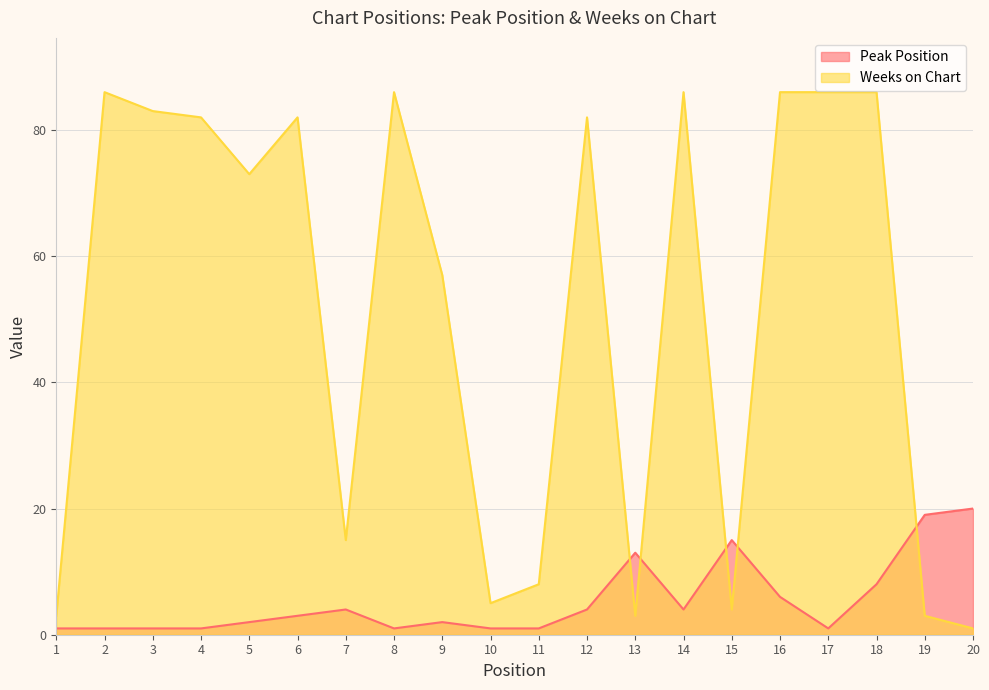

Reading right to left, extract all data points from this chart.

Peak Position: 20=20	19=19	18=8	17=1	16=6	15=15	14=4	13=13	12=4	11=1	10=1	9=2	8=1	7=4	6=3	5=2	4=1	3=1	2=1	1=1
Weeks on Chart: 20=1	19=3	18=86	17=86	16=86	15=4	14=86	13=3	12=82	11=8	10=5	9=57	8=86	7=15	6=82	5=73	4=82	3=83	2=86	1=3